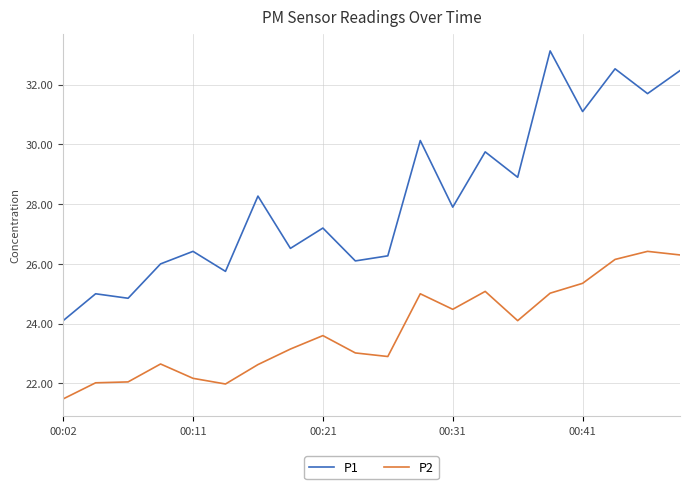

True or false: P1 and P2 cross at least once.

False